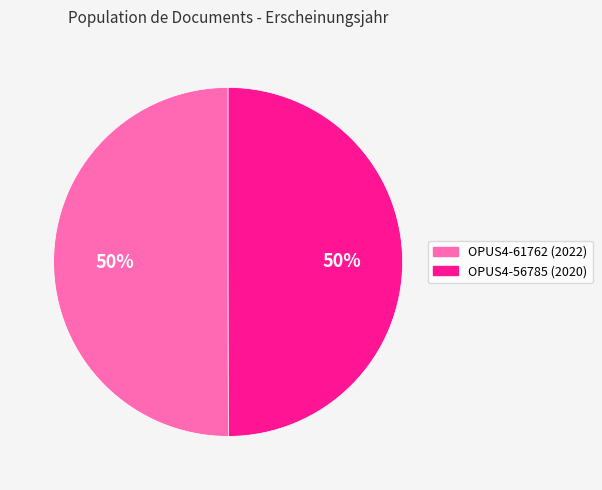

Combined, do OPUS4-61762 (2022) and OPUS4-56785 (2020) account for over 50%?

Yes